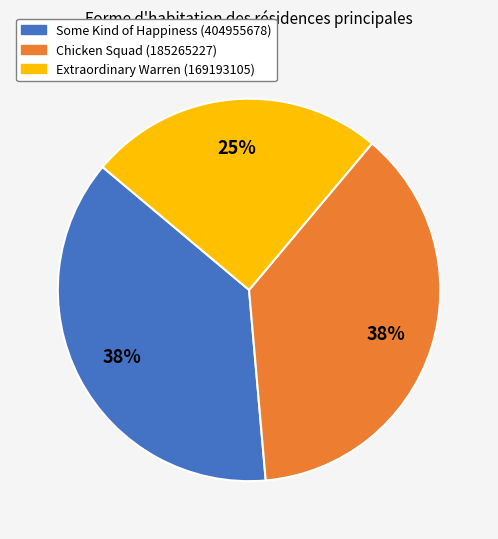

Between Chicken Squad (185265227) and Extraordinary Warren (169193105), which is larger?

Chicken Squad (185265227)